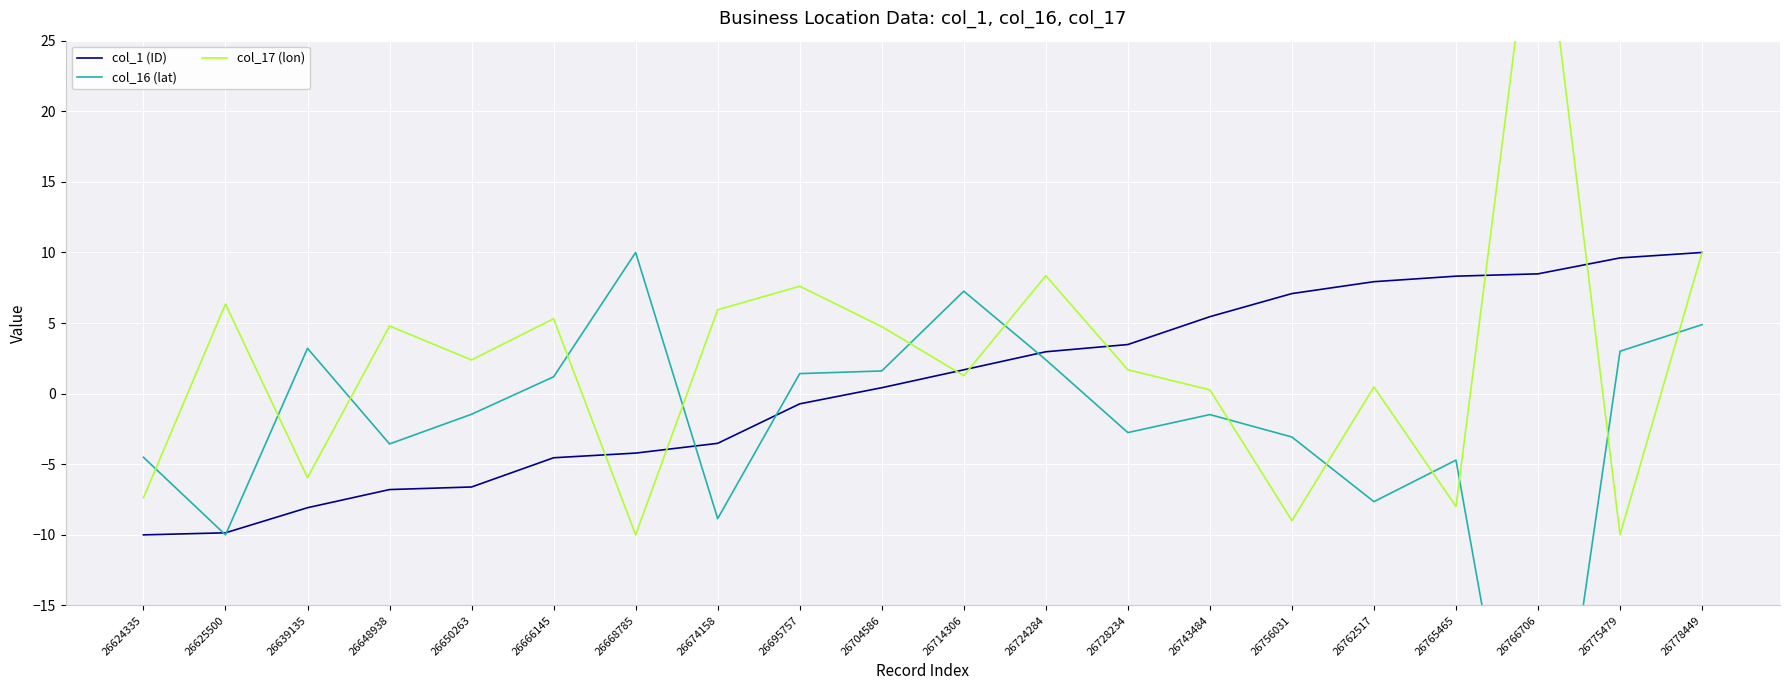

What is the sum of the col_16 (lat) values at 26674158 and 26766706?

-46.0